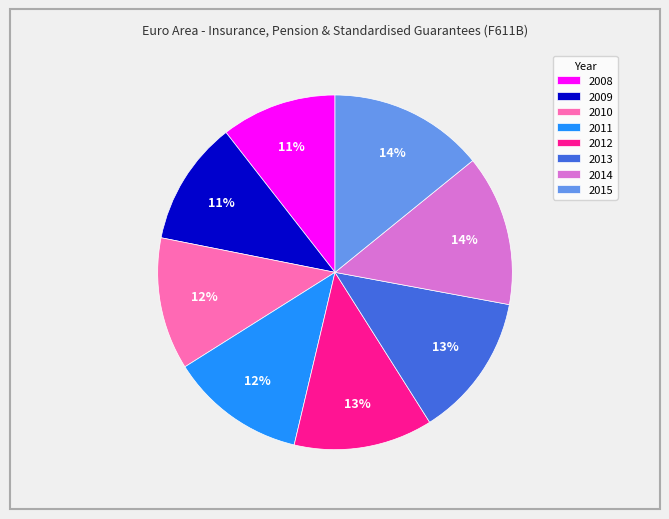

Do 2015 and 2010 together represent more than half of the pie?

No